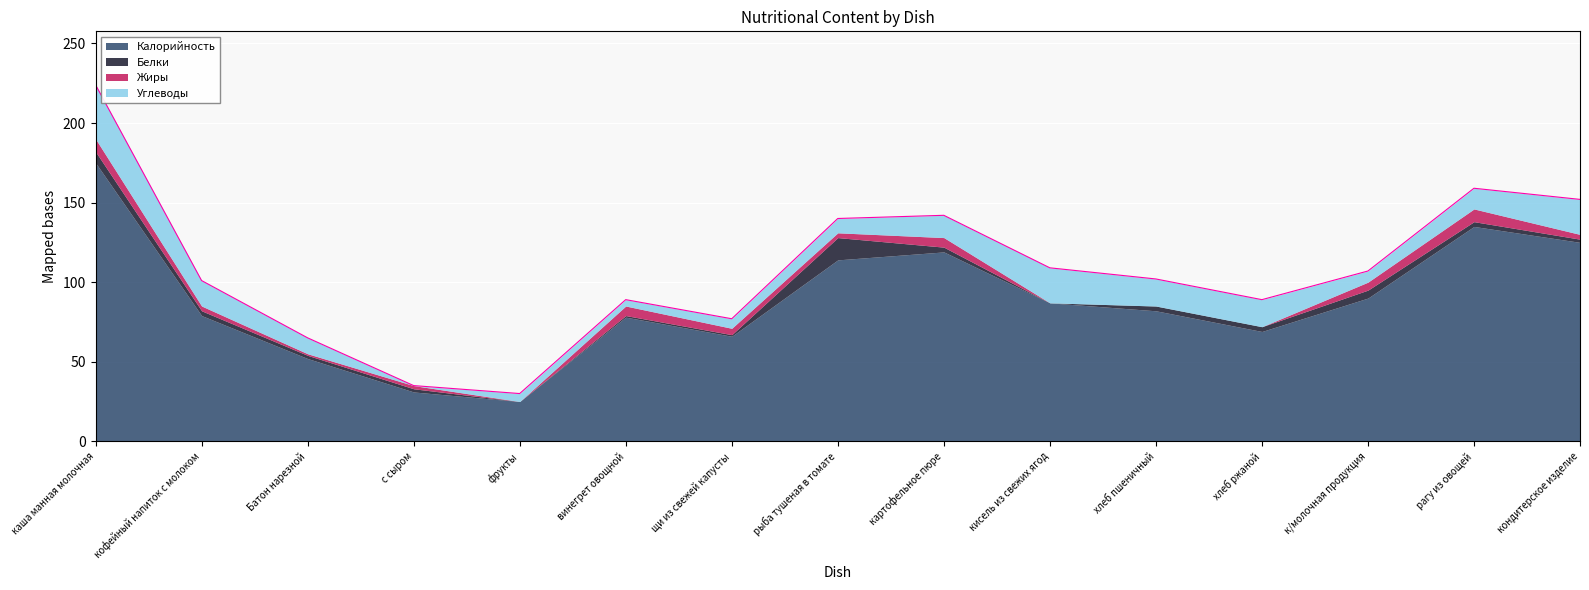

At which category does Жиры reach its first local peak?

с сыром